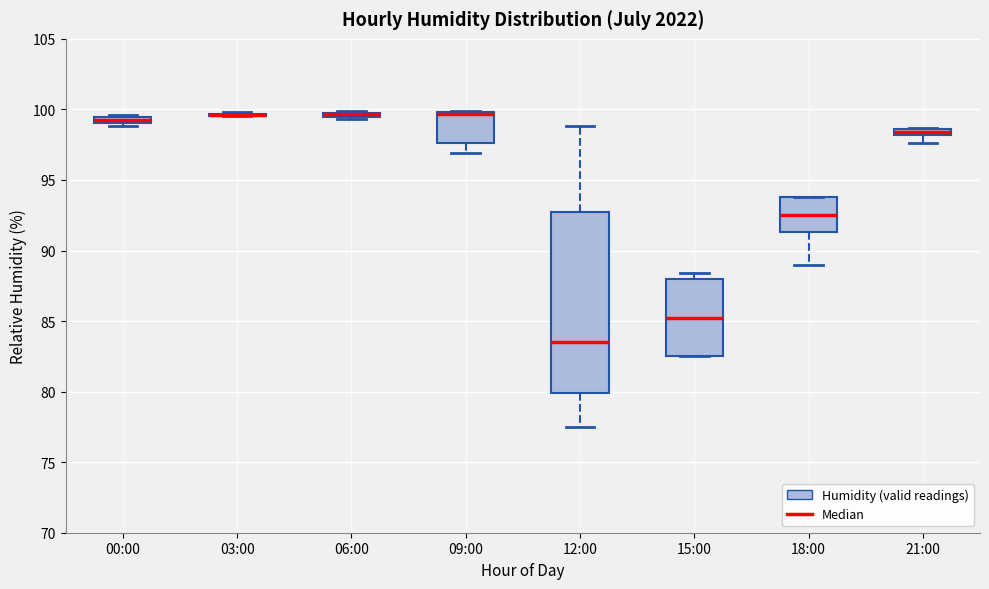

Where is the upper edge of the box for 00:00 on the y-axis? The values are not printed on the chart, so give them approximately, as read against the axis.

99.5